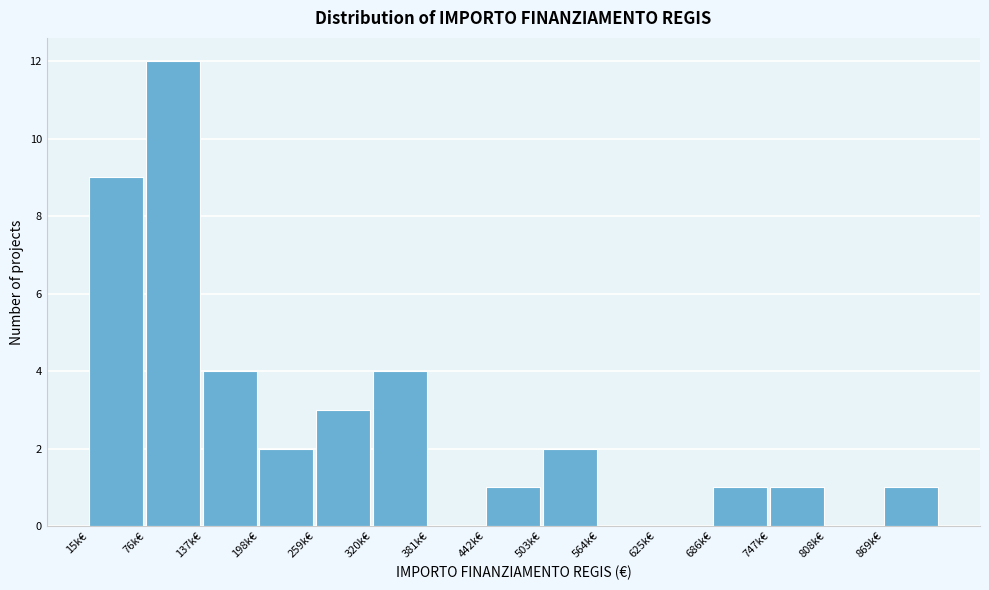

Reading left to right, list all the values displayed in this chart.

15k€=9	76k€=12	137k€=4	198k€=2	259k€=3	320k€=4	381k€=0	442k€=1	503k€=2	564k€=0	625k€=0	686k€=1	747k€=1	808k€=0	869k€=1